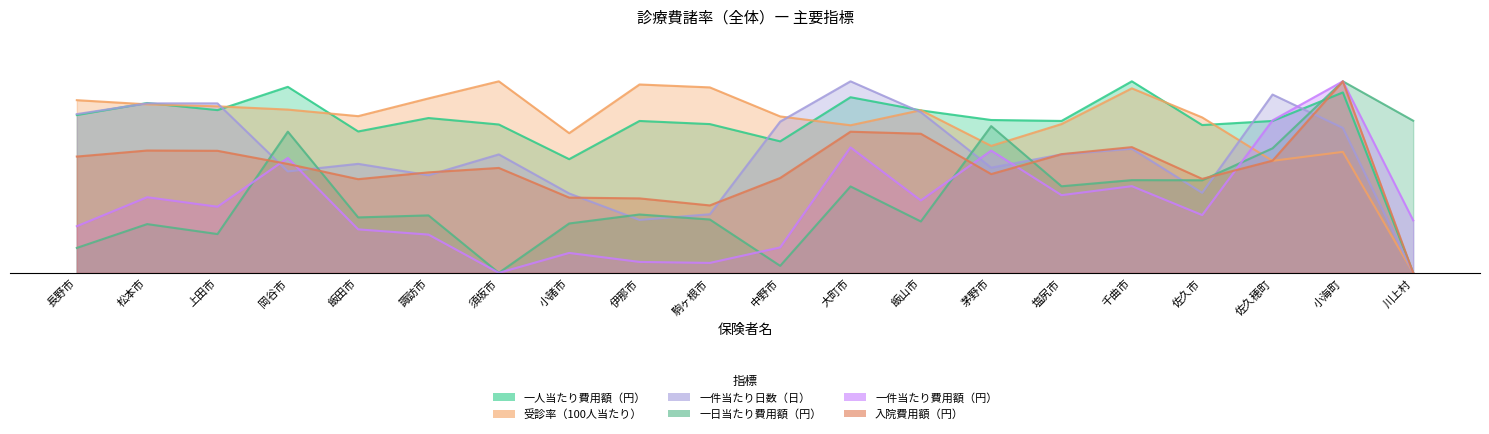

Which category has the lowest value across all series?

川上村